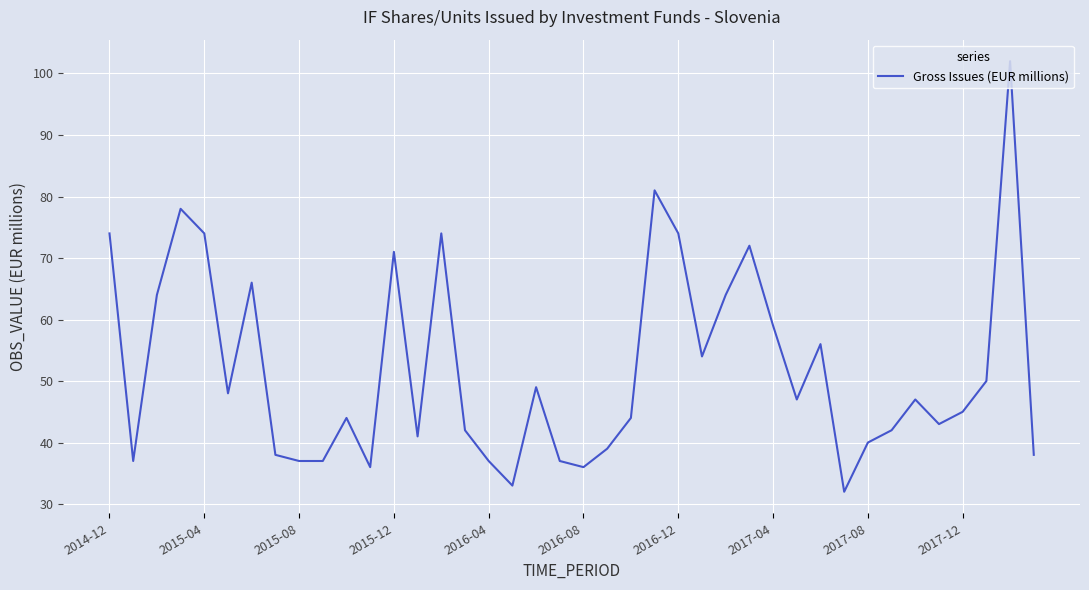

What is the difference between the maximum and minimum values?

70